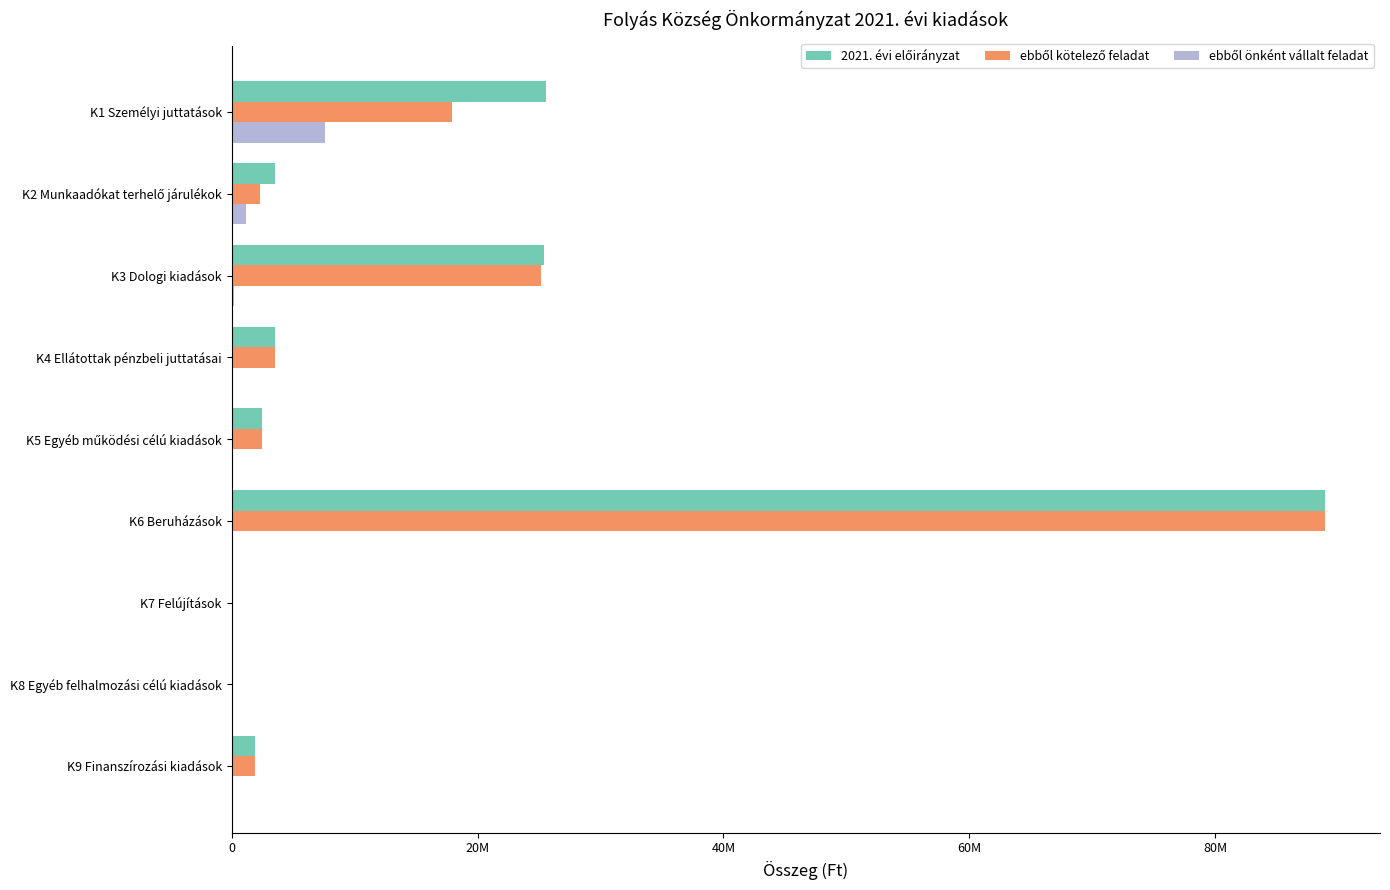

Rank the series by their maximum value, from highest to lowest.

2021. évi előirányzat, ebből kötelező feladat, ebből önként vállalt feladat